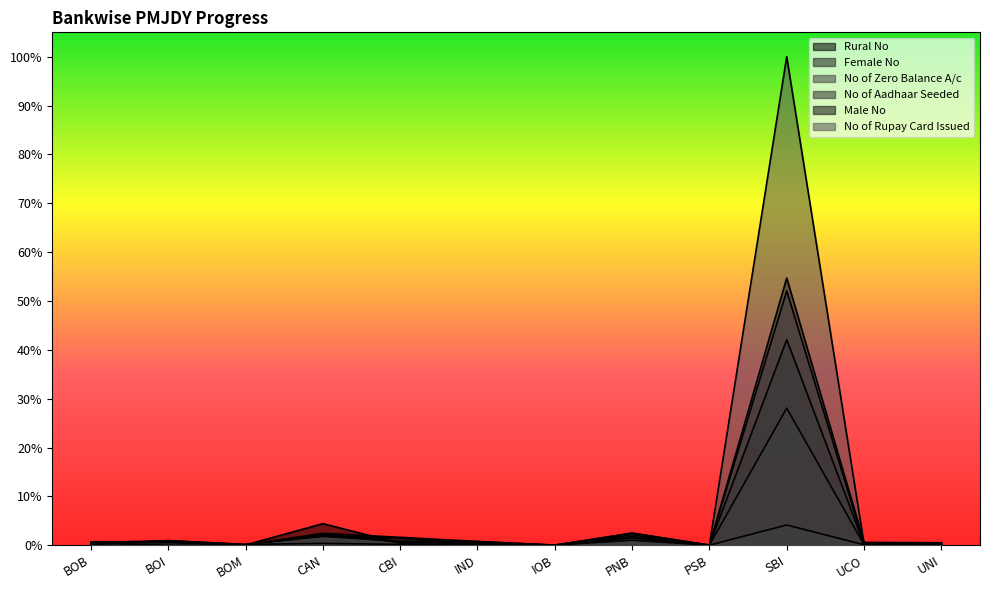

True or false: Rural No has a value of 0.0 at UCO.

False